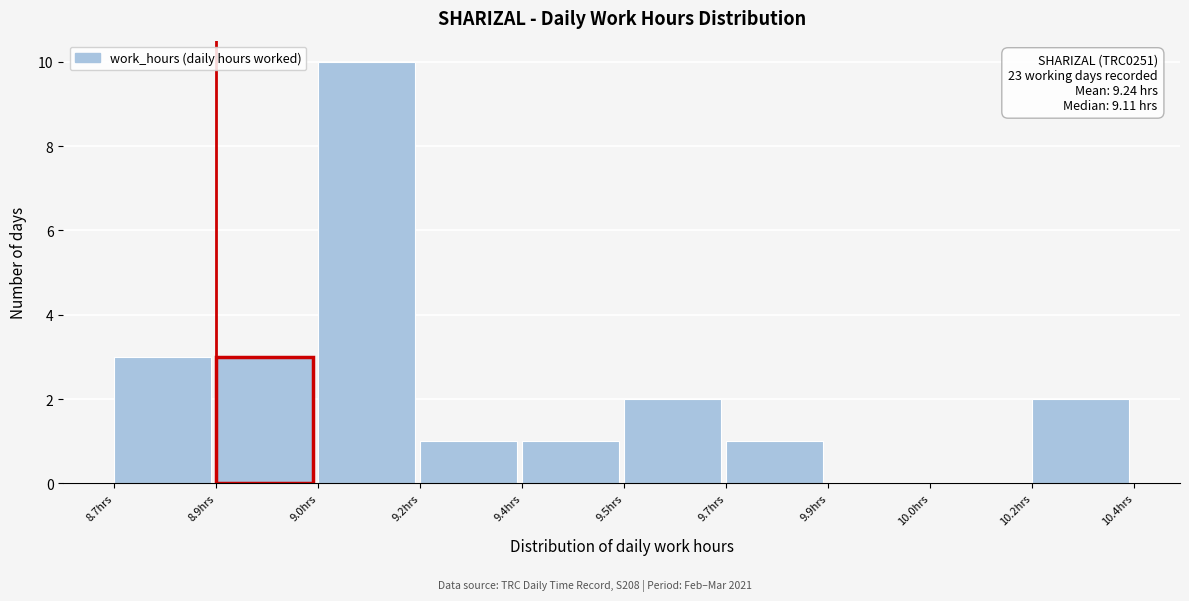

Reading left to right, transcribe all the data shown in this chart.

8.7hrs=3	8.9hrs=3	9.0hrs=10	9.2hrs=1	9.4hrs=1	9.5hrs=2	9.7hrs=1	9.9hrs=0	10.0hrs=0	10.2hrs=2